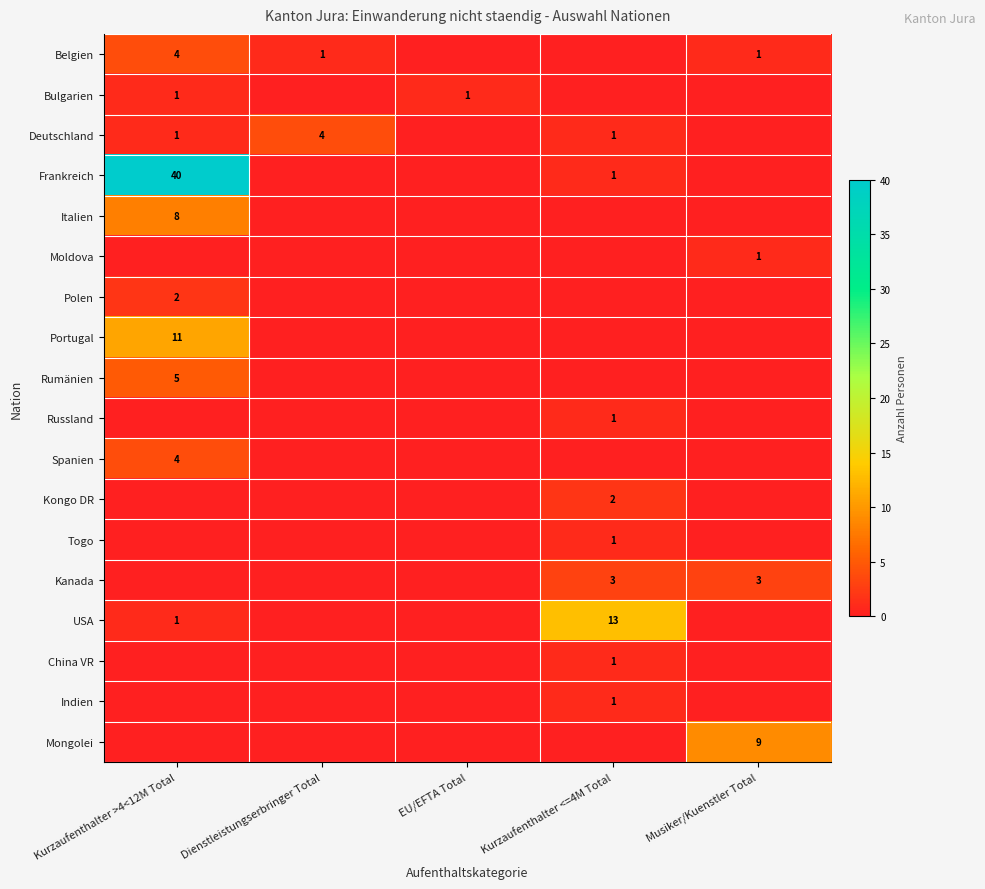

True or false: Bulgarien has a value of 1 at EU/EFTA Total.

True